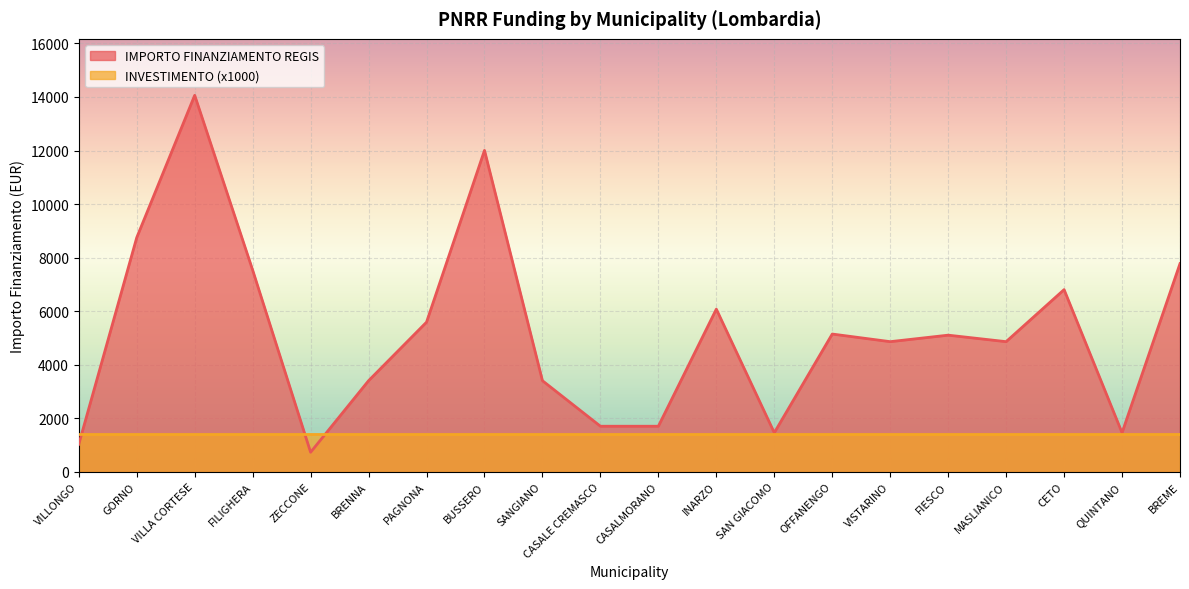

How many points are lower than both their immediate neighbors (excluding endpoints)?

5